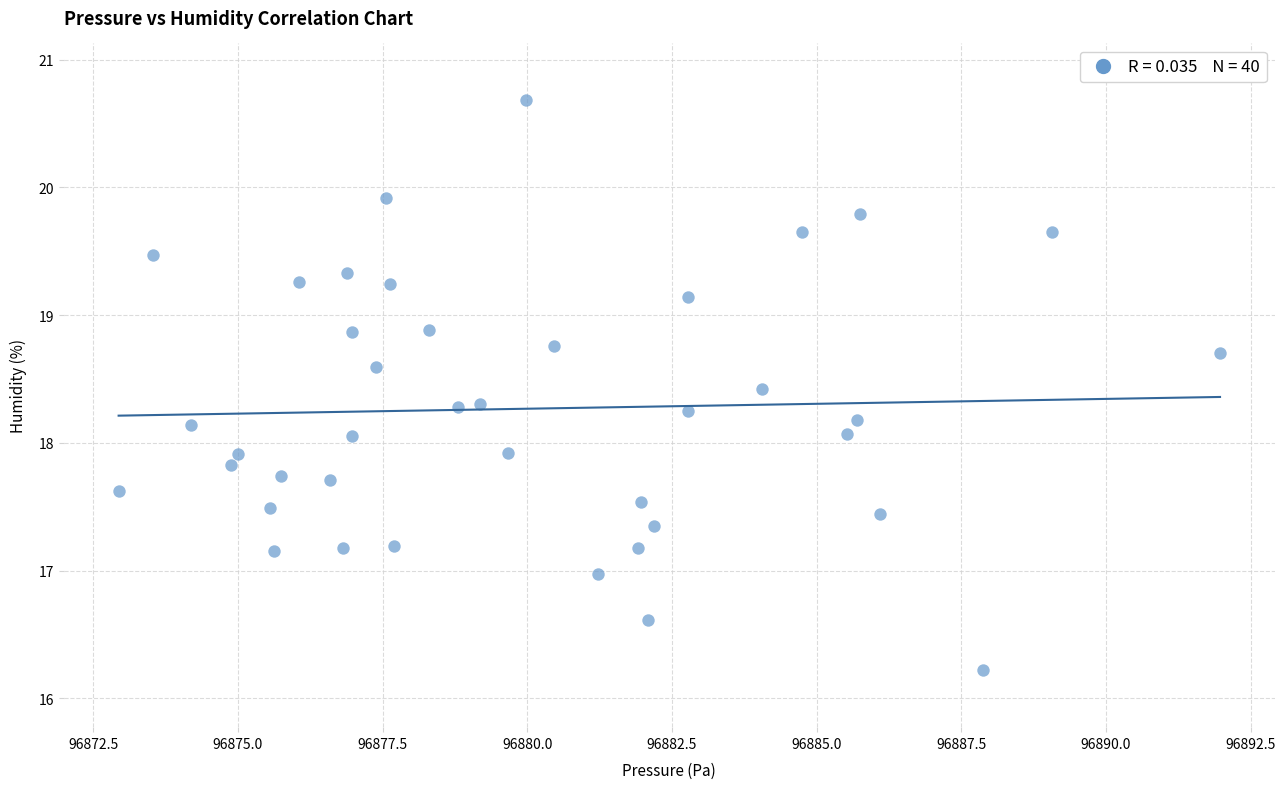

What is the range of X values (max minus min)?

19.0